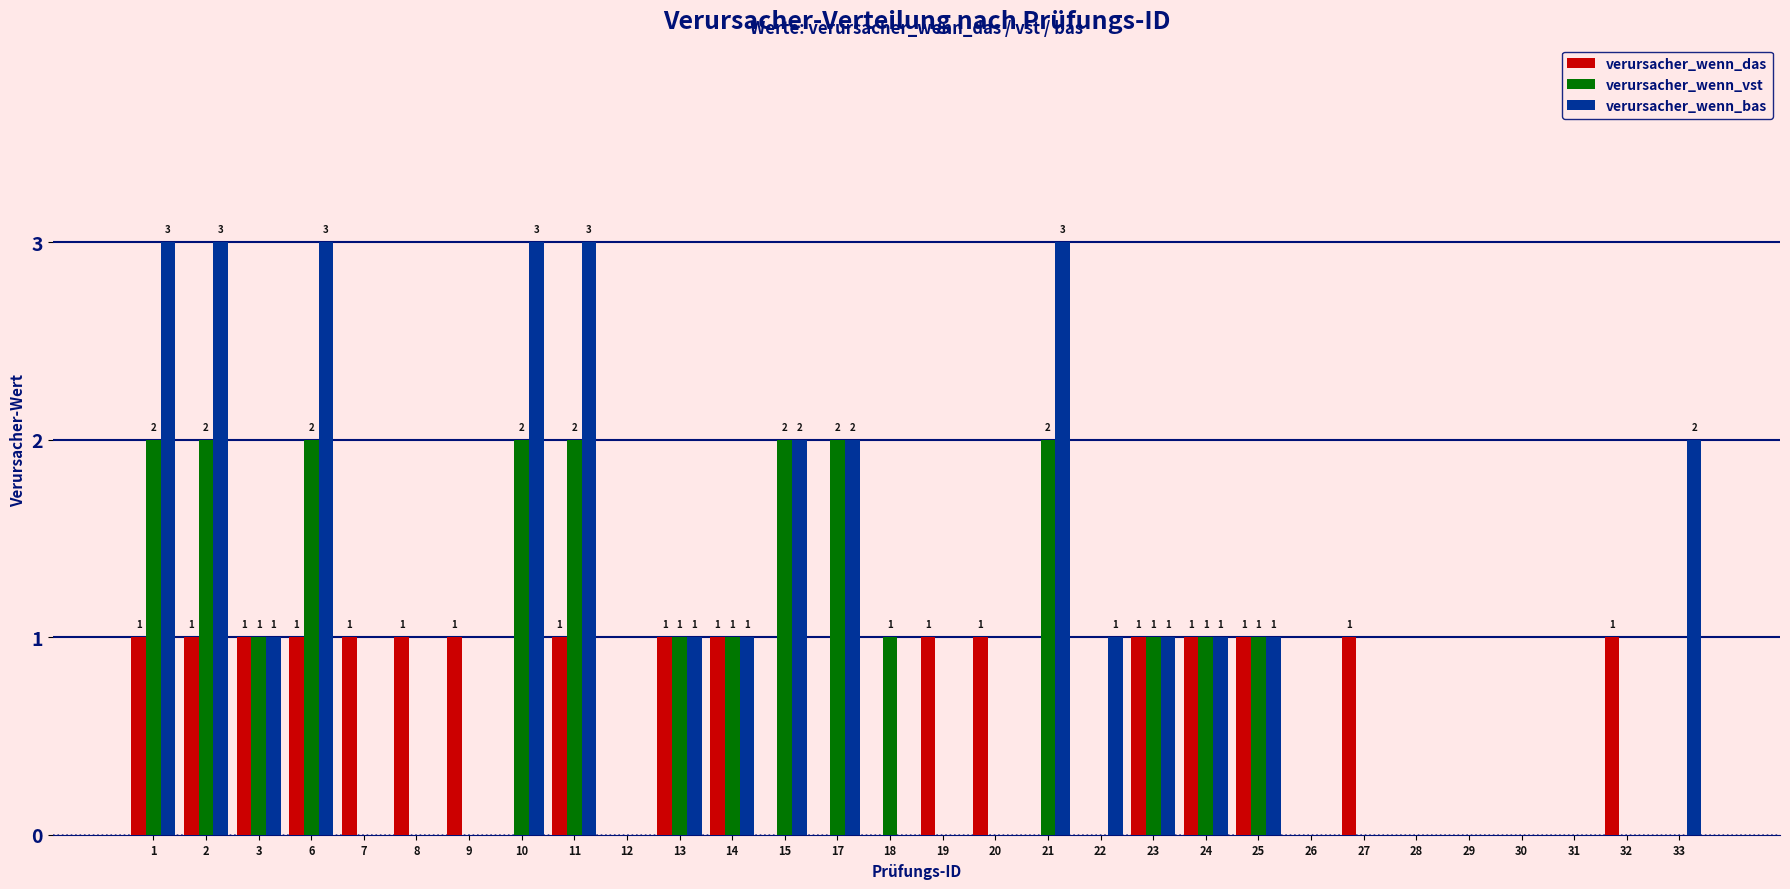

What is the sum of all verursacher_wenn_bas values?

31